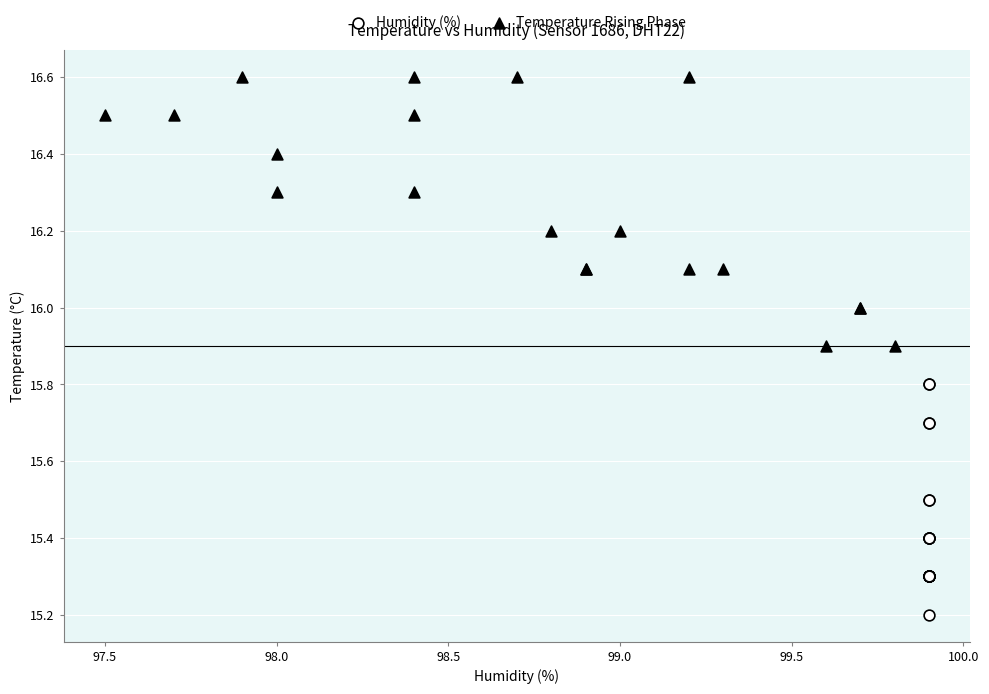

Which series reaches the minimum Y coordinate?

Humidity (%)